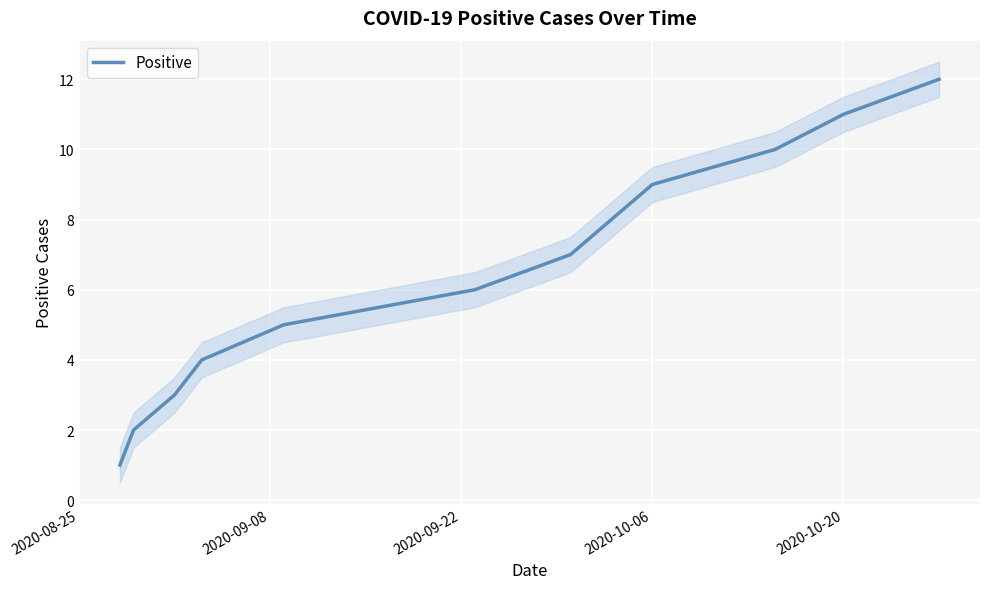

True or false: Positive has a value of 11 at 2020-10-20.

True